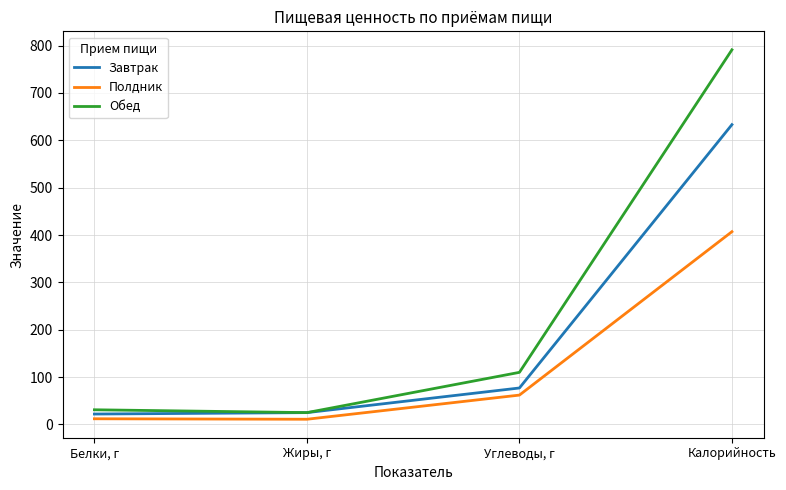

What is the lowest value of the Обед series?

25